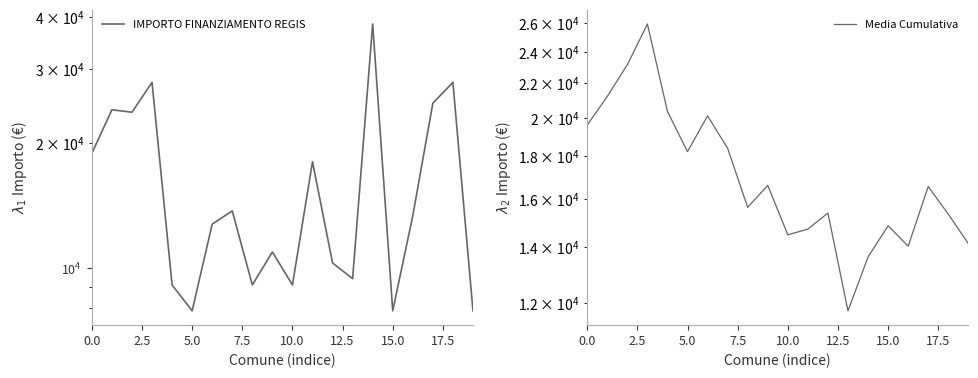

Is it true that IMPORTO FINANZIAMENTO REGIS equals 17977.5 at 7.5?

False